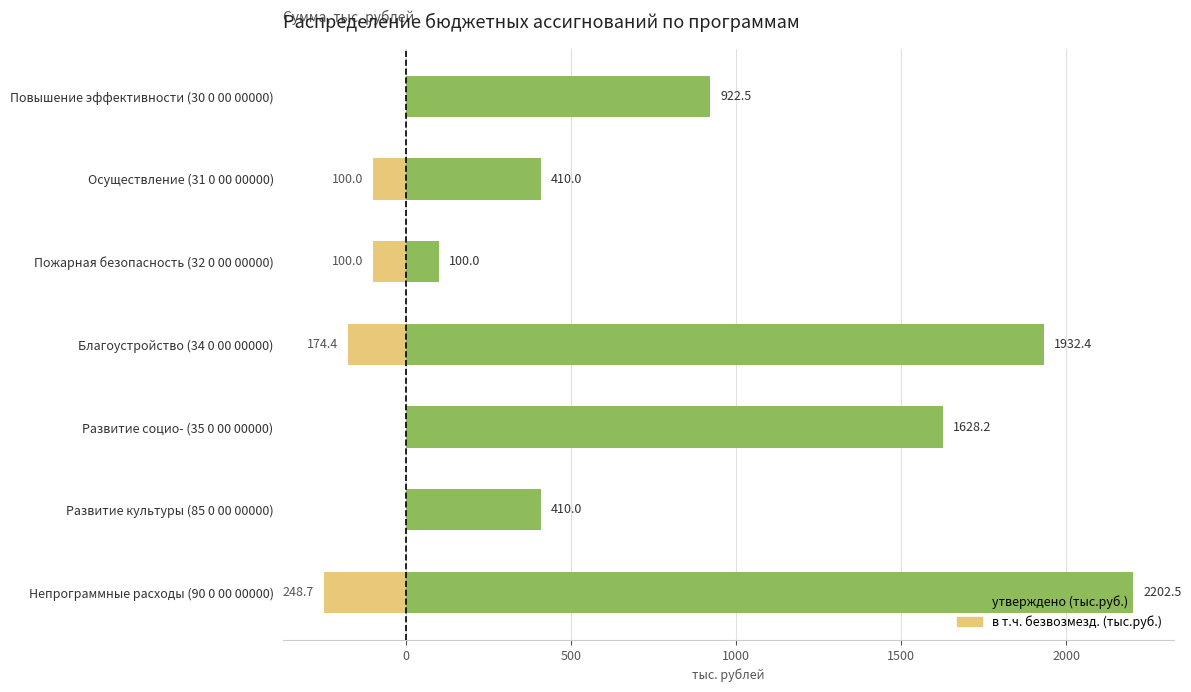

Which series has the widest spread of values?

утверждено (тыс.руб.)